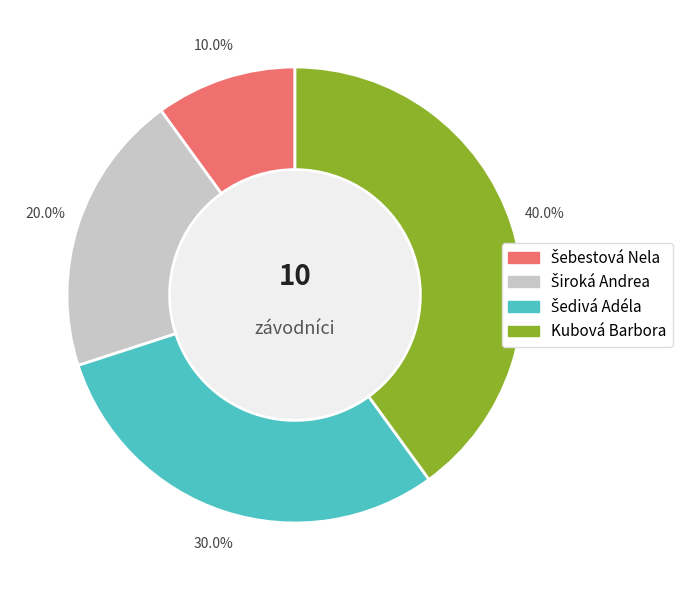

To the nearest percent, what percentage of the pie is Kubová Barbora?

40%